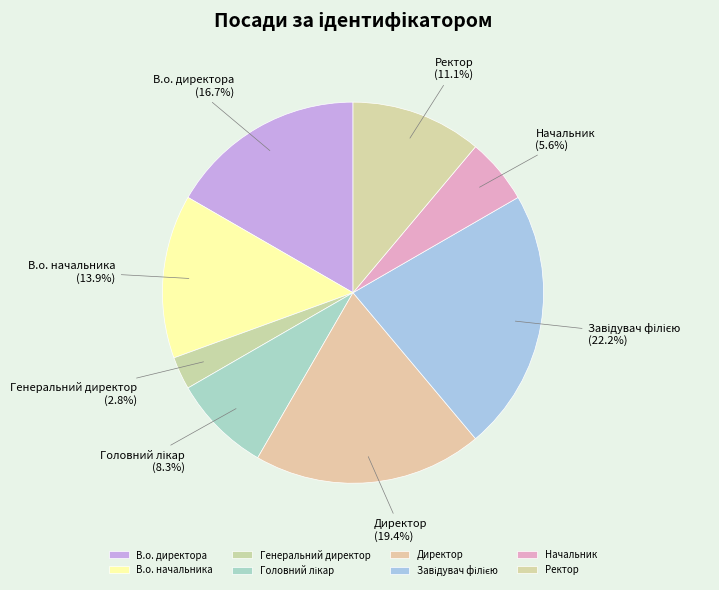

Which category has the smallest portion of the pie?

Генеральний директор